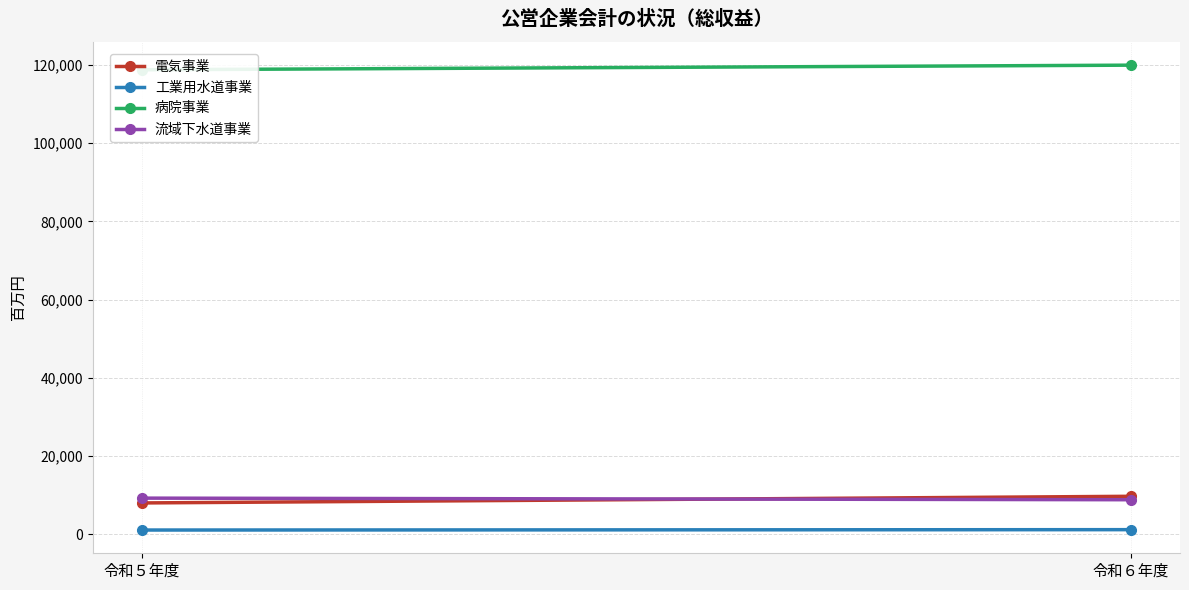

At how many categories does at least one series exceed 1730?

2